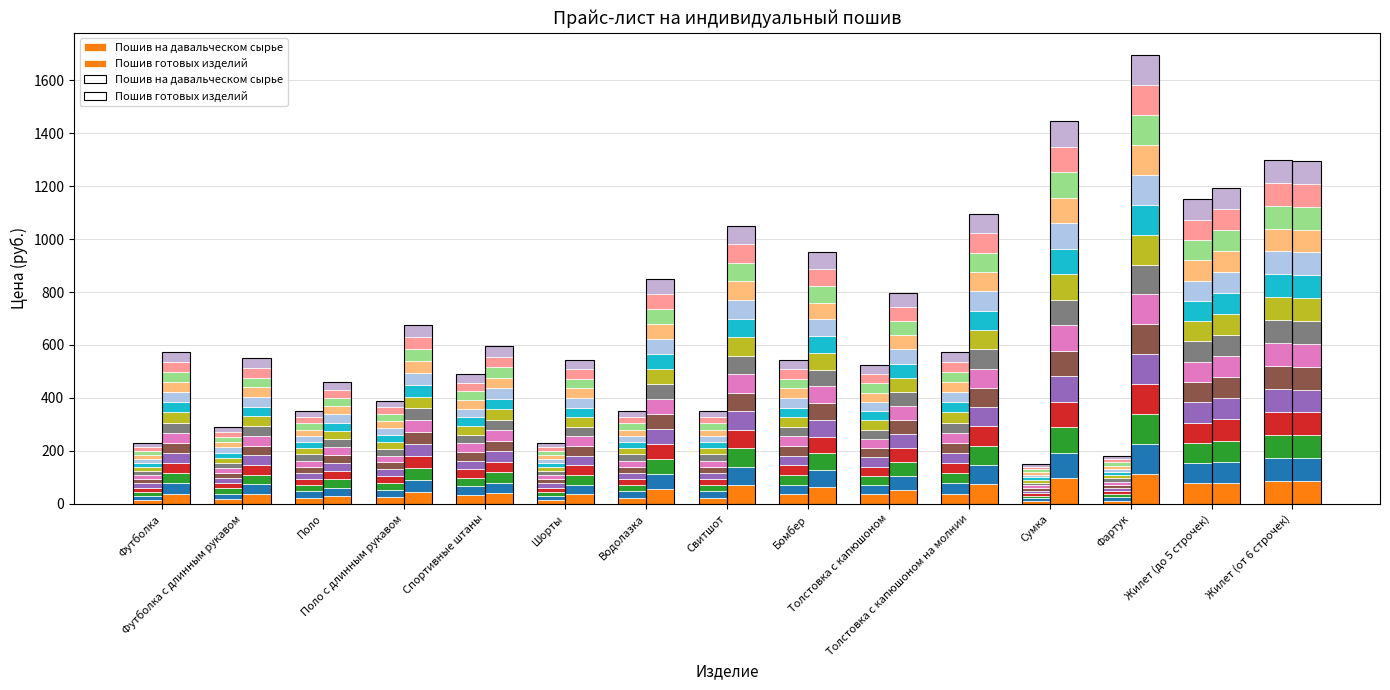

Count the number of data series in this chart.

2